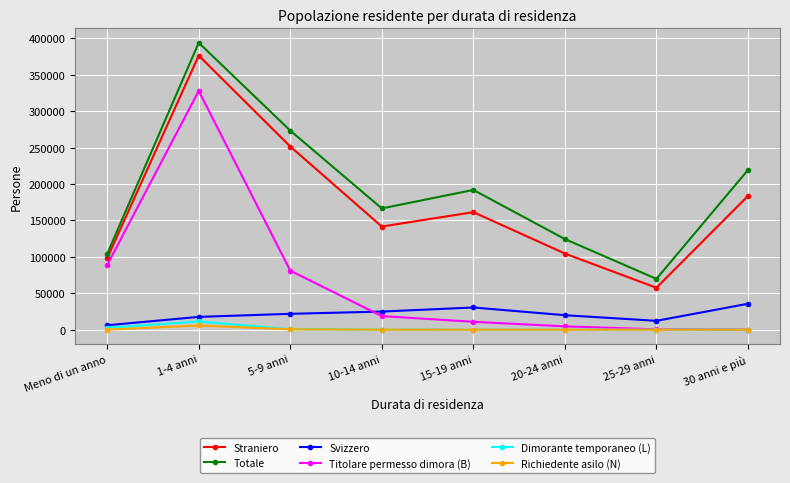

Which category has the lowest value in the Totale series?

25-29 anni